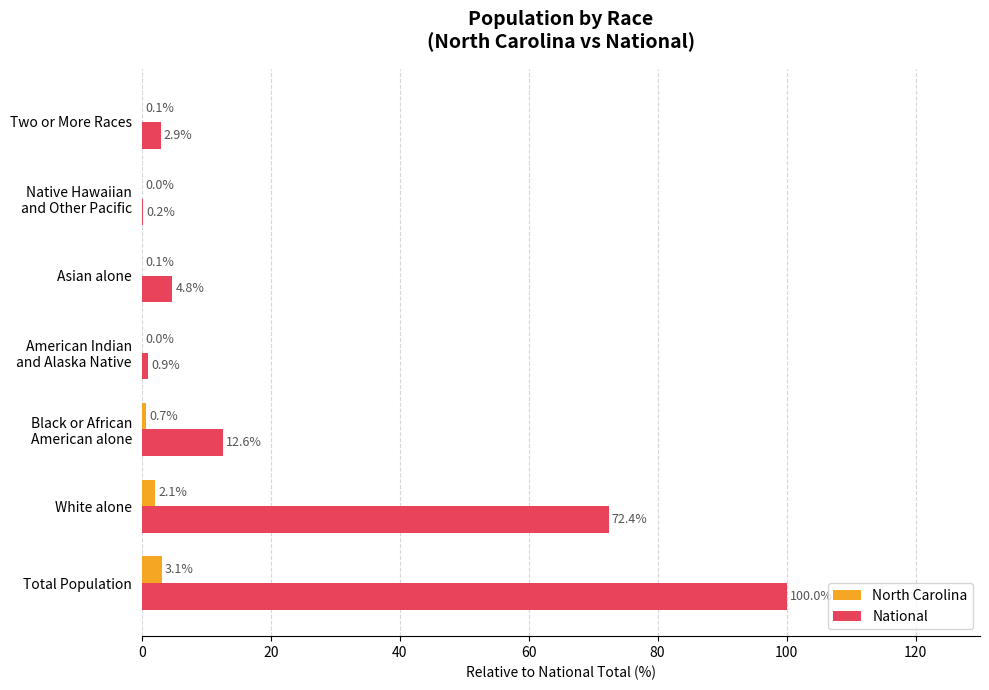

What is the sum of all National values?

193.8